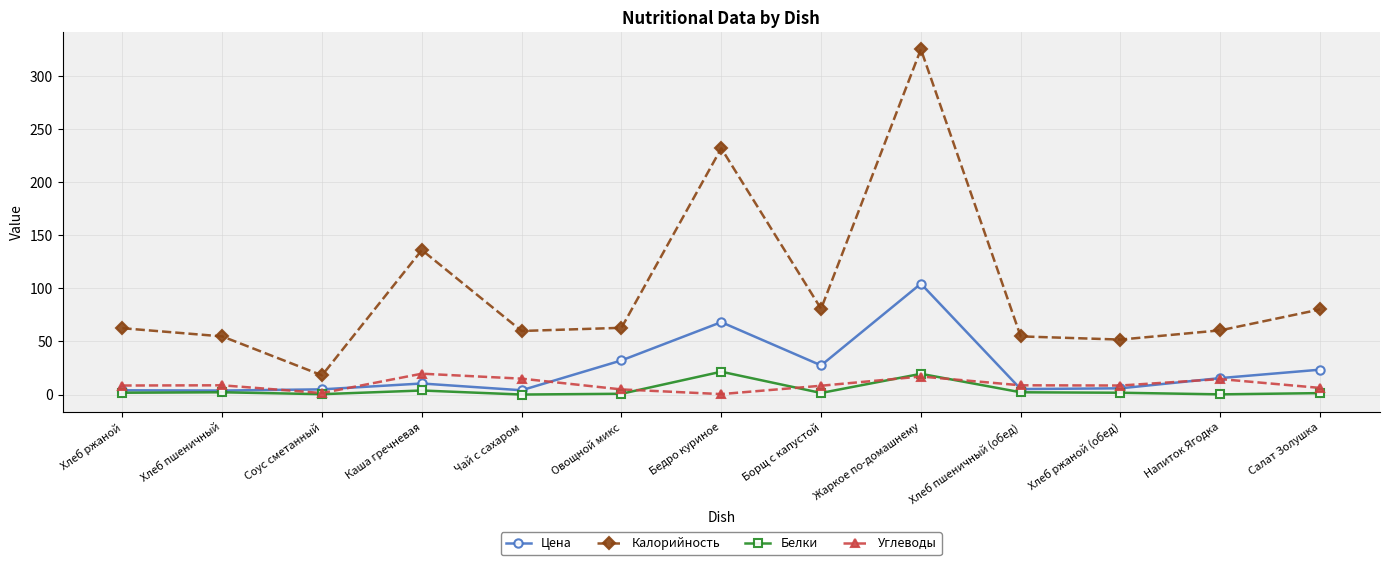

What is the difference between the maximum and minimum values in the Белки series?

21.5